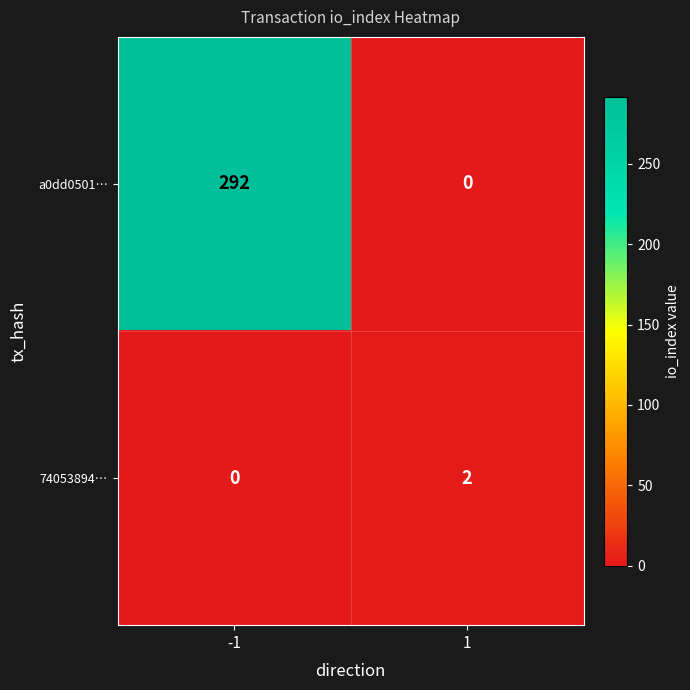

Reading left to right, transcribe all the data shown in this chart.

a0dd0501…: 292	0
74053894…: 0	2